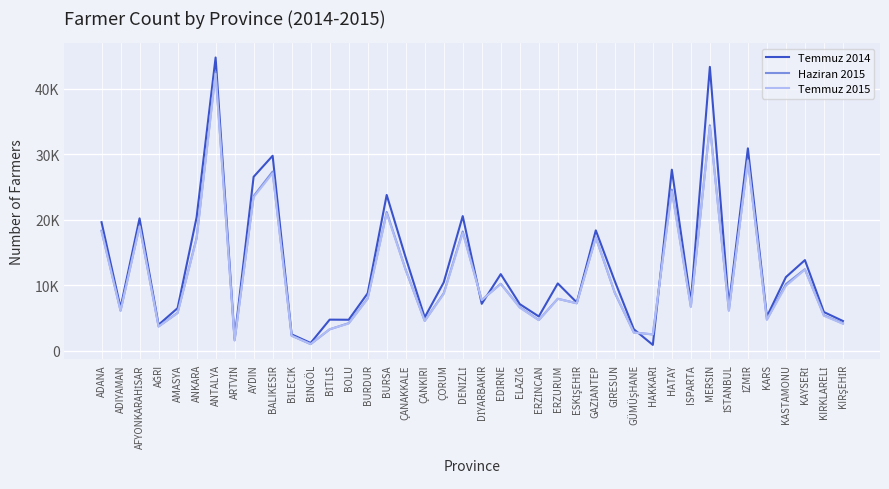

What is the average value of the Haziran 2015 series?

11565